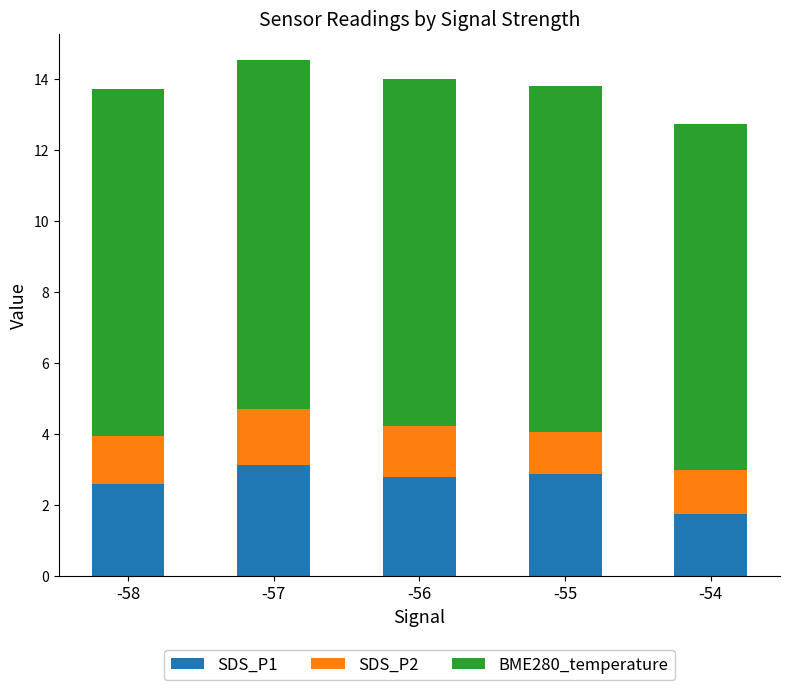

What is the total value across all series at -58?

13.7